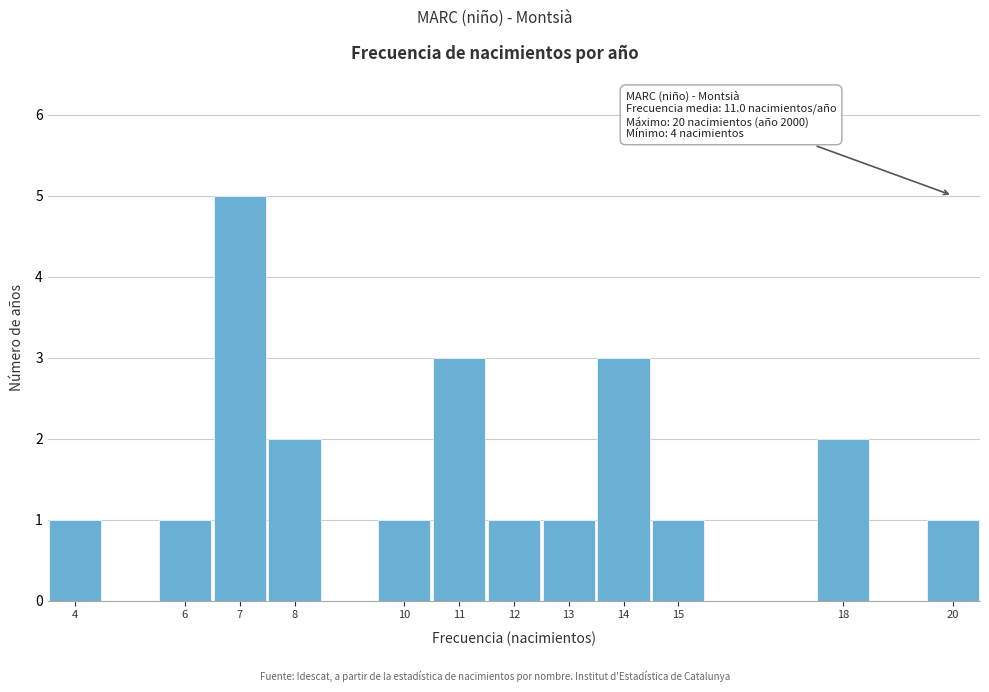

Which range on the x-axis has the tallest bar?

6.5 to 7.5